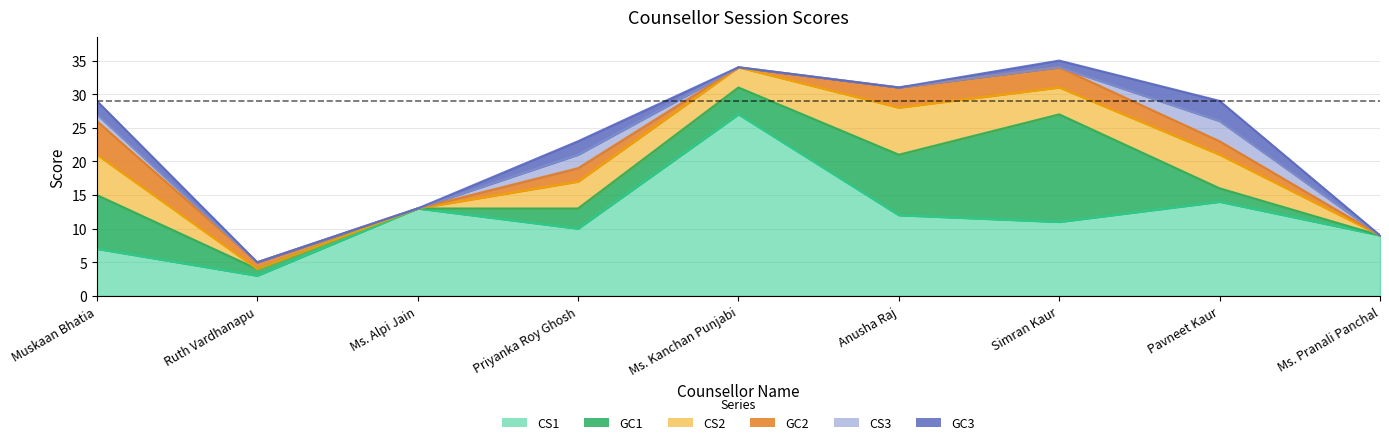

Does the chart have visible grid lines?

Yes